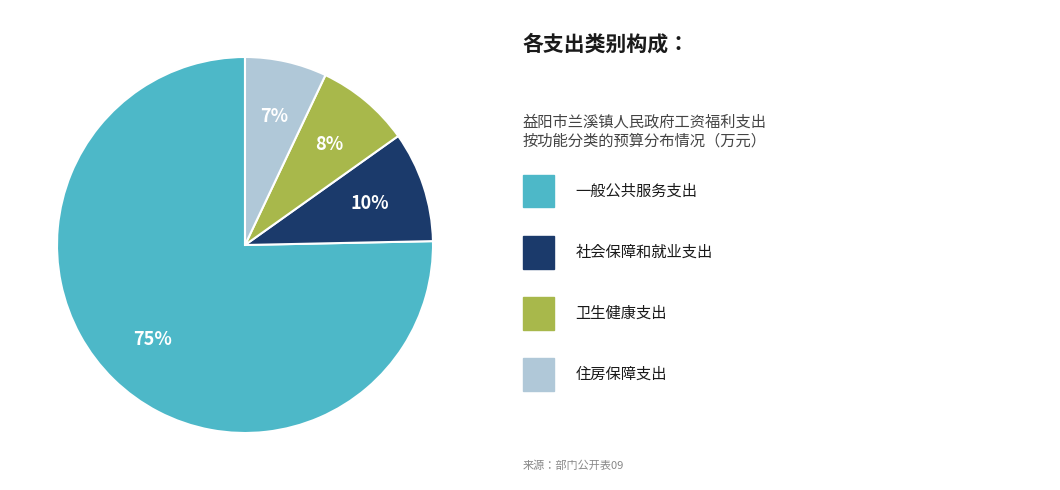

Is there a majority slice in this chart?

Yes